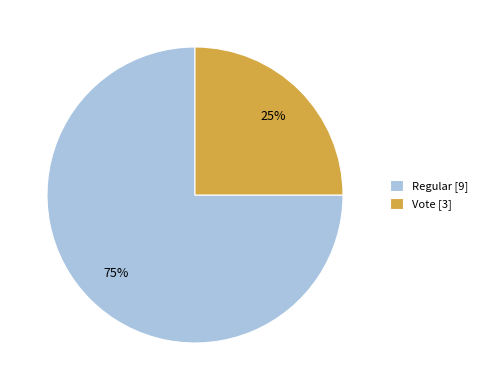

Does any single category account for the majority?

Yes